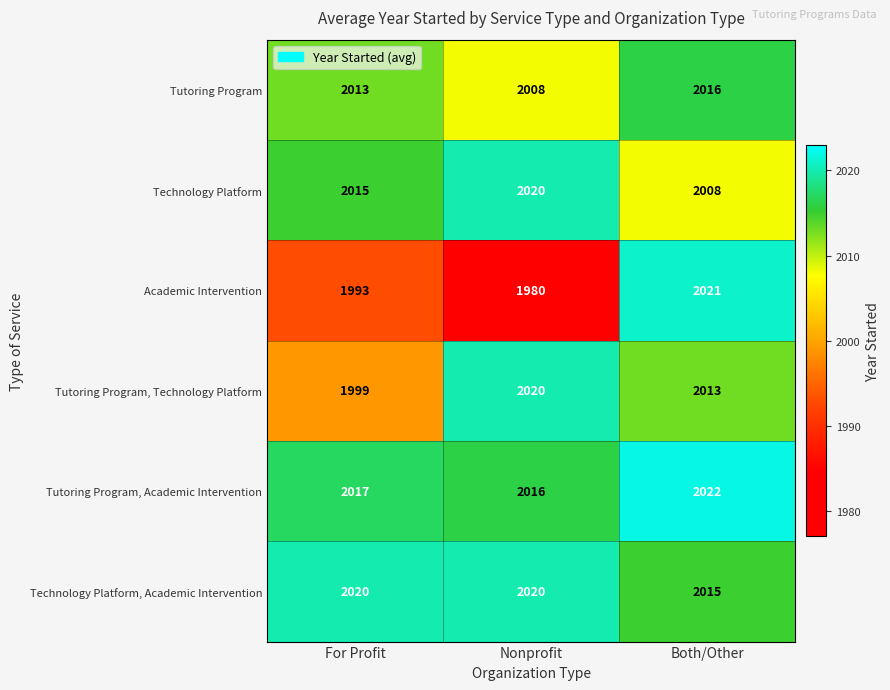

Count the Tutoring Program, Academic Intervention values in the range 2016 to 2022.

3